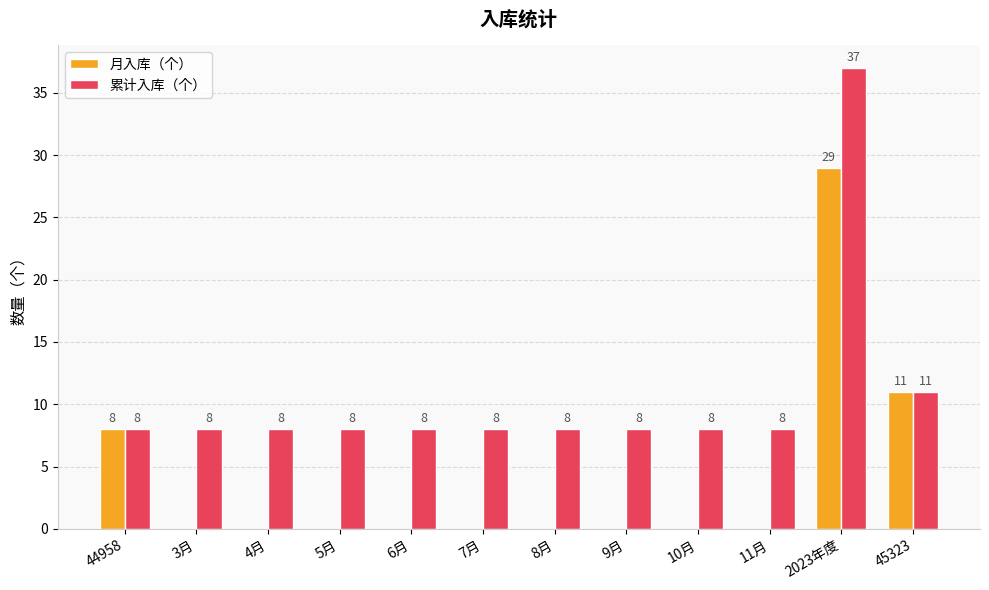

At which label does 累计入库（个） reach its peak?

2023年度